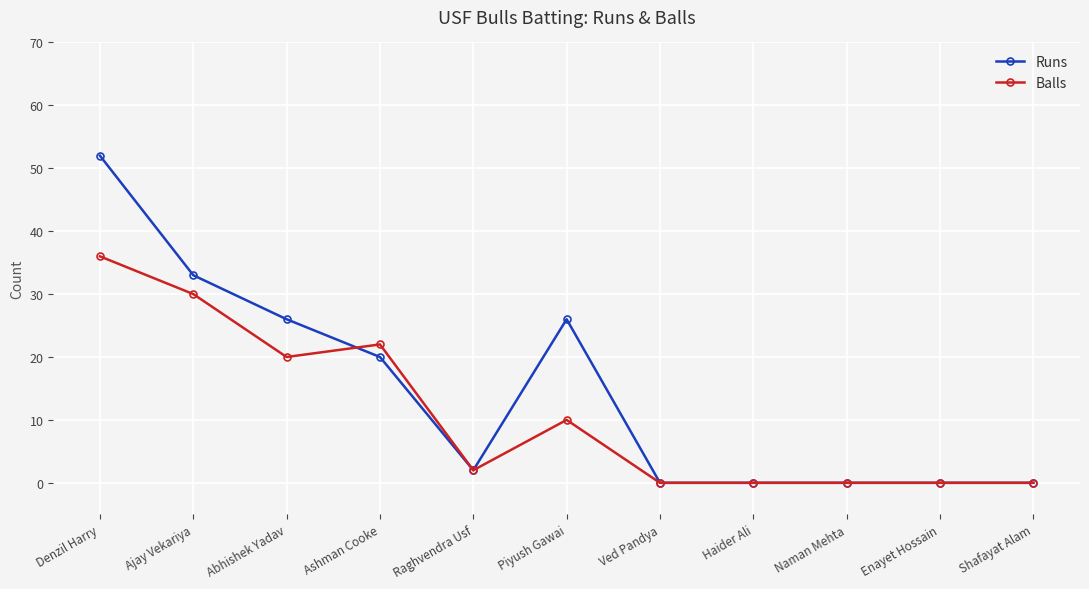

What is the total value across all series at Ajay Vekariya?

63